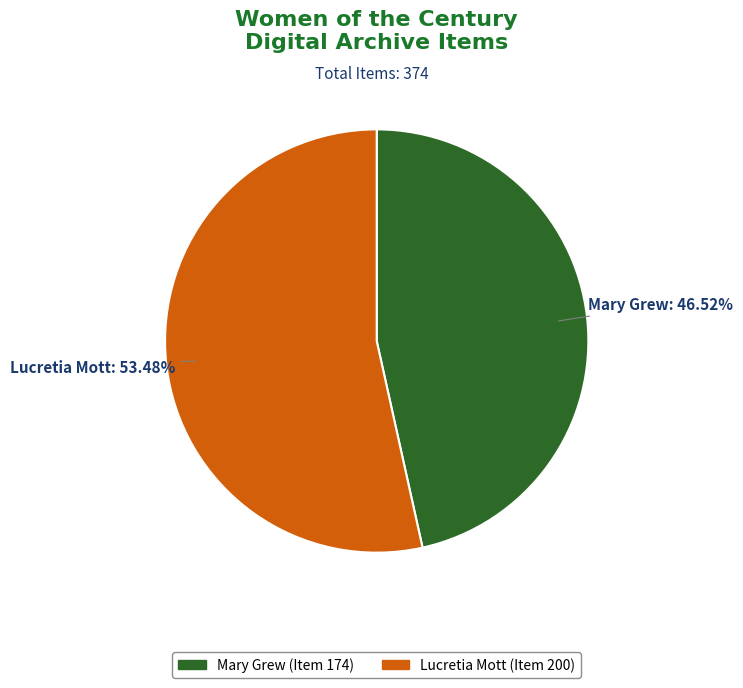

True or false: Mary Grew (Item 174) accounts for 34% of the total.

False